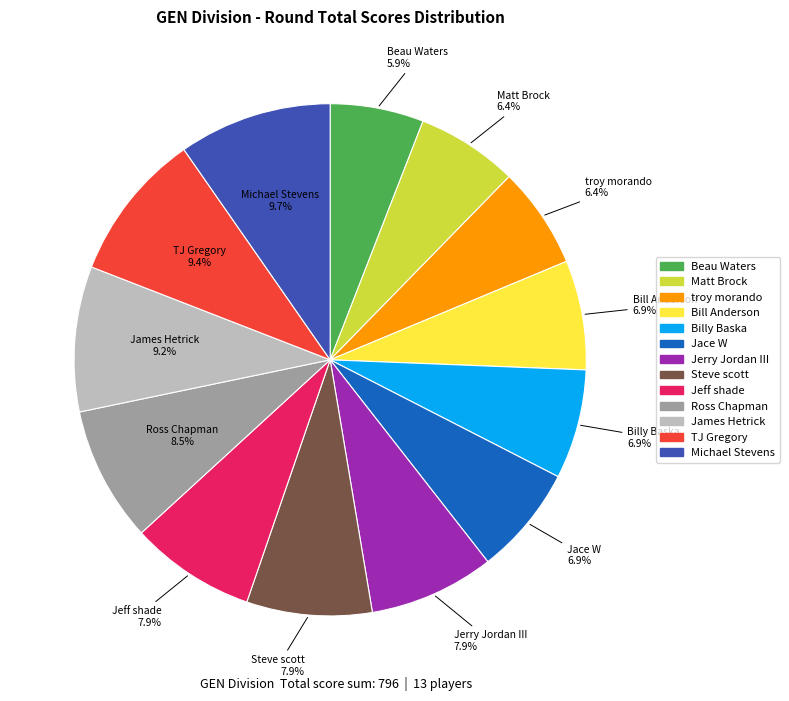

How many slices are in this pie chart?

13